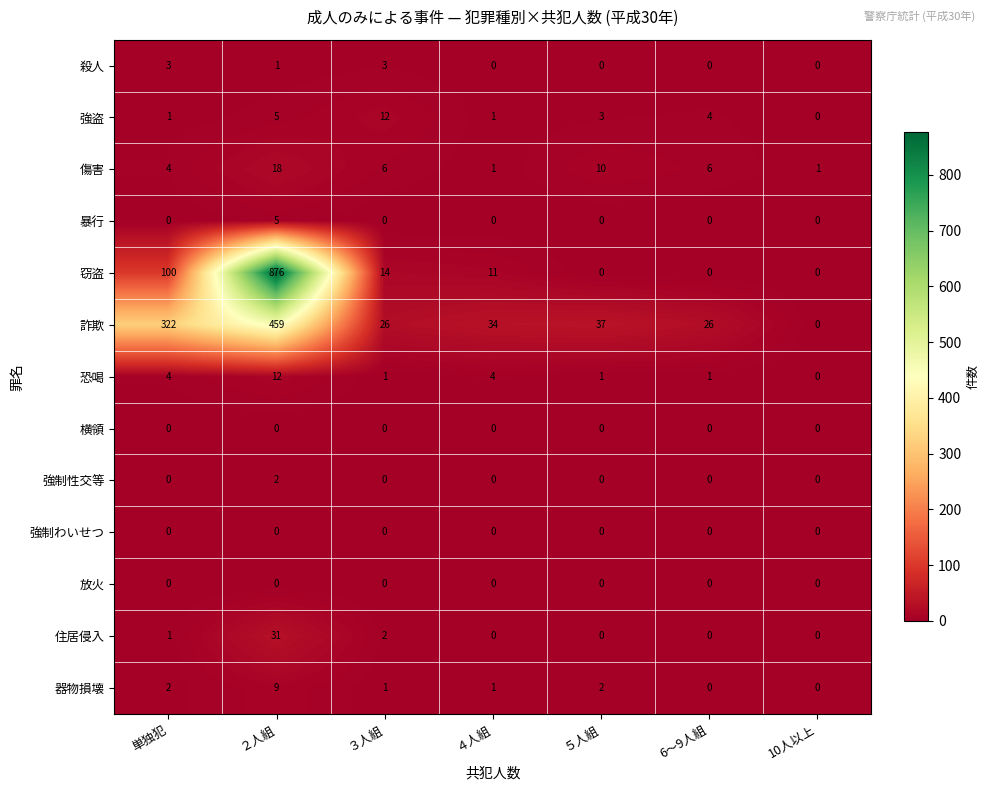

Which series changed the most between ４人組 and 6～9人組?

窃盗